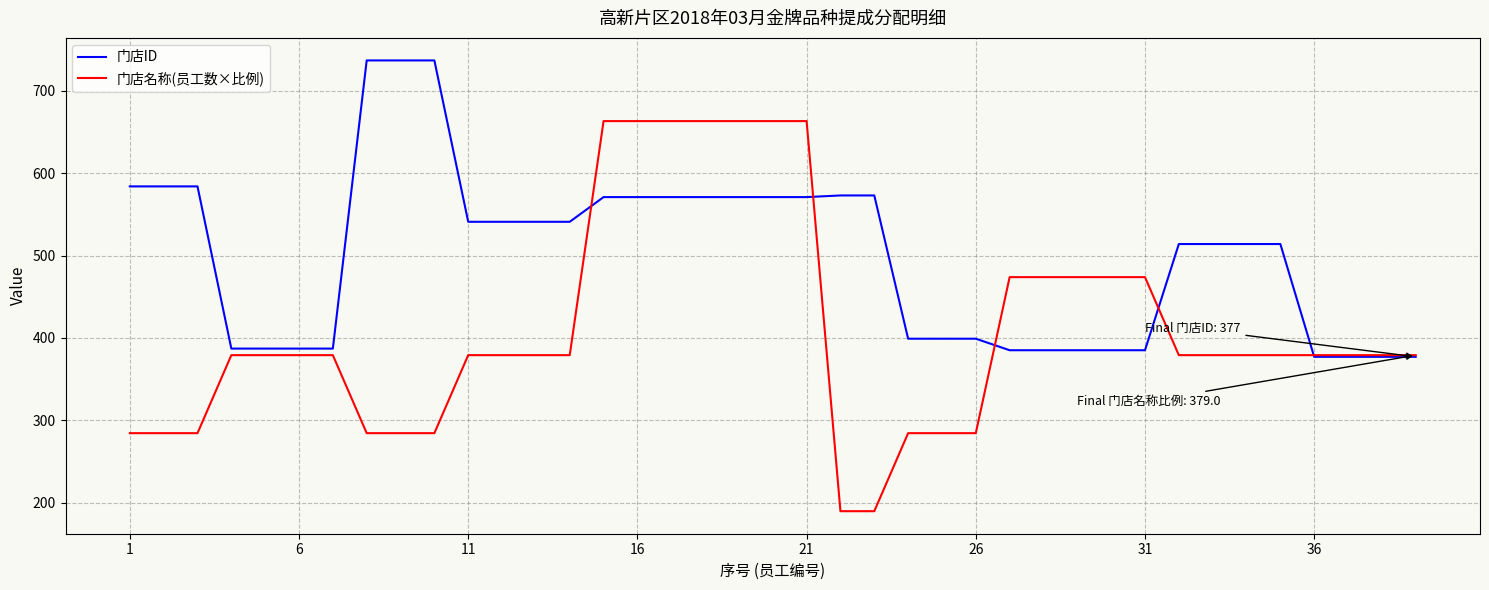

Which series has the widest spread of values?

门店名称(员工数×比例)